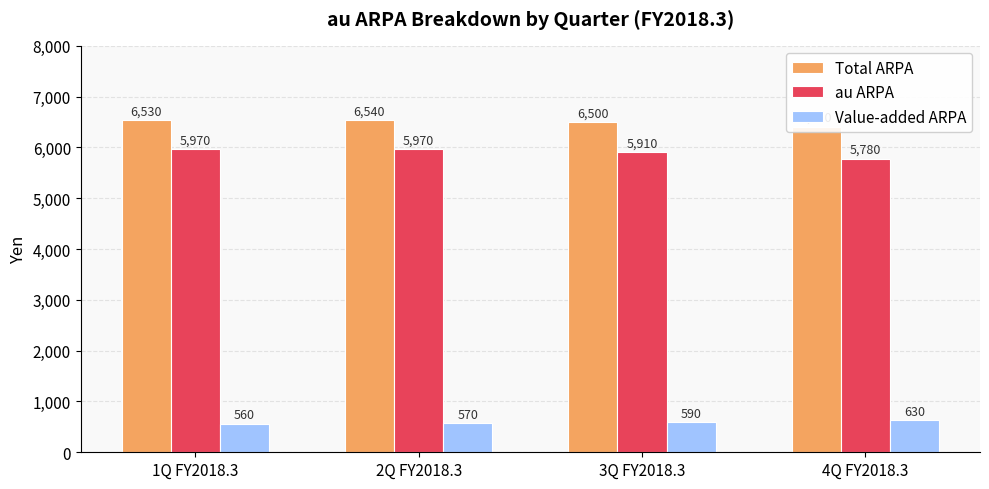

What is the difference between the highest and lowest values at 1Q FY2018.3?

5970